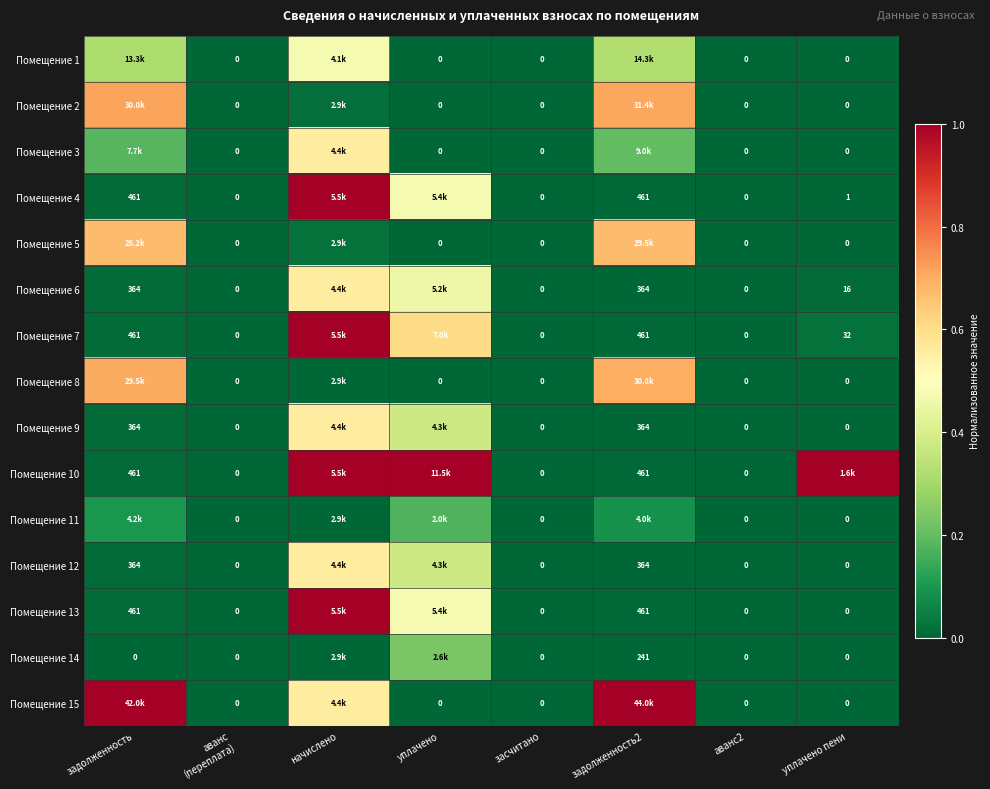

Between задолженность2 and задолженность, which is larger?

задолженность2